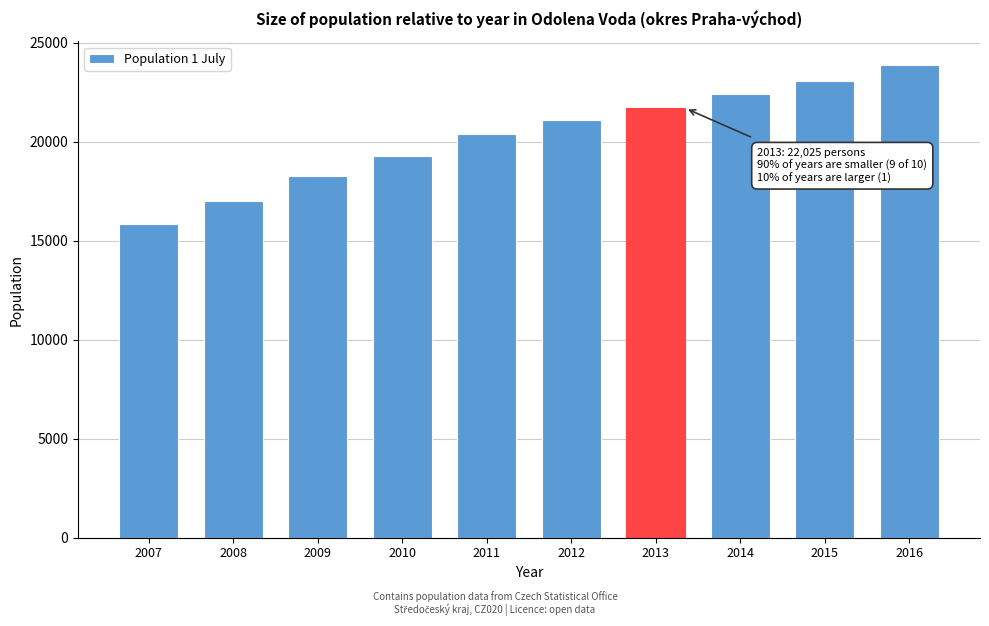

Reading right to left, what are all the values shown in this chart?

2016=23869	2015=23053	2014=22425	2013=21685	2012=21071	2011=20361	2010=19259	2009=18252	2008=17014	2007=15841